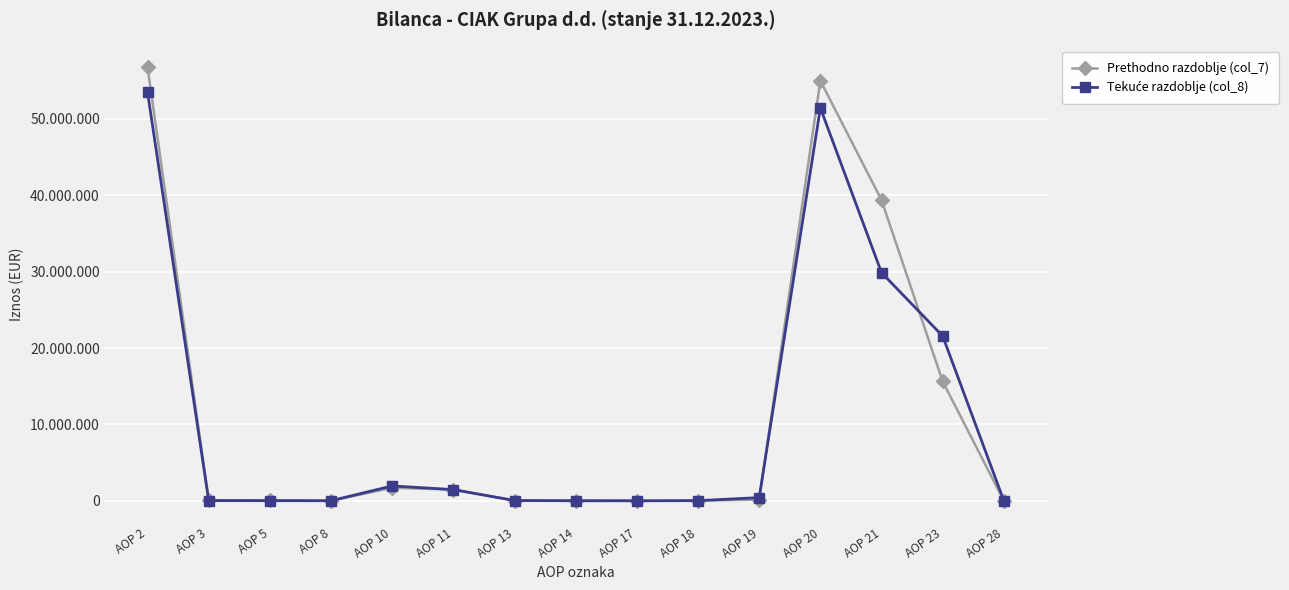

What is the sum of all Tekuće razdoblje (col_8) values?

160274777